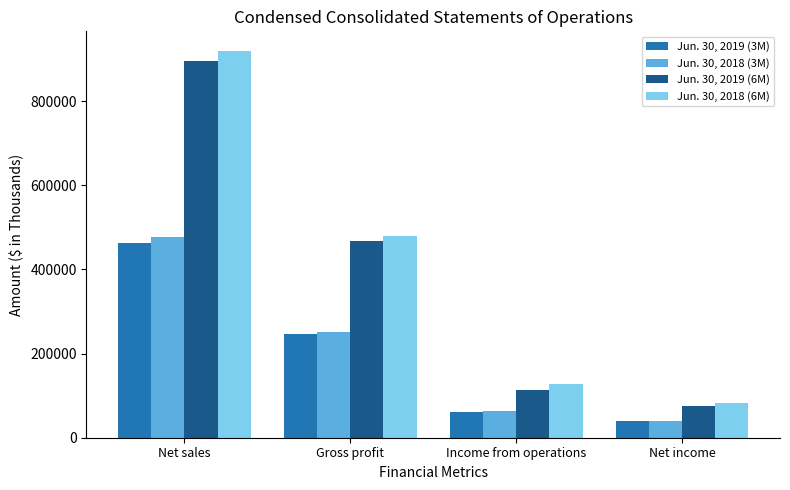

What is the maximum value shown in the chart?

919939